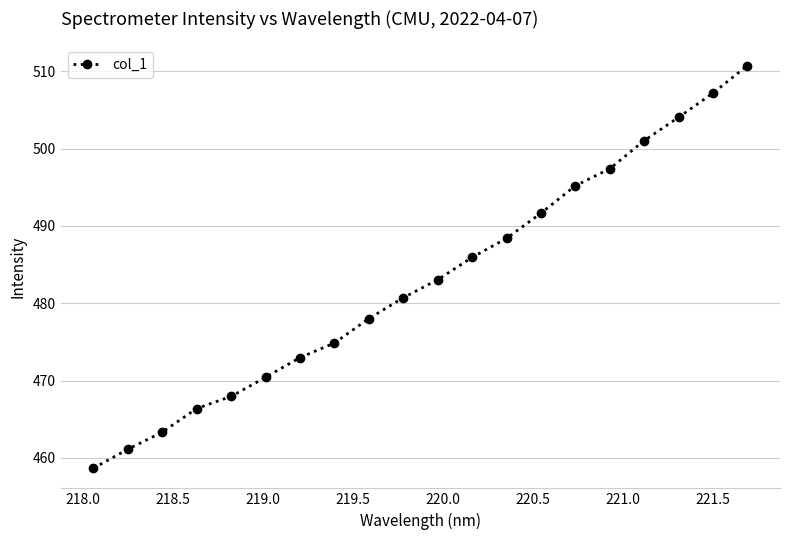

What is the smallest value displayed?

458.7